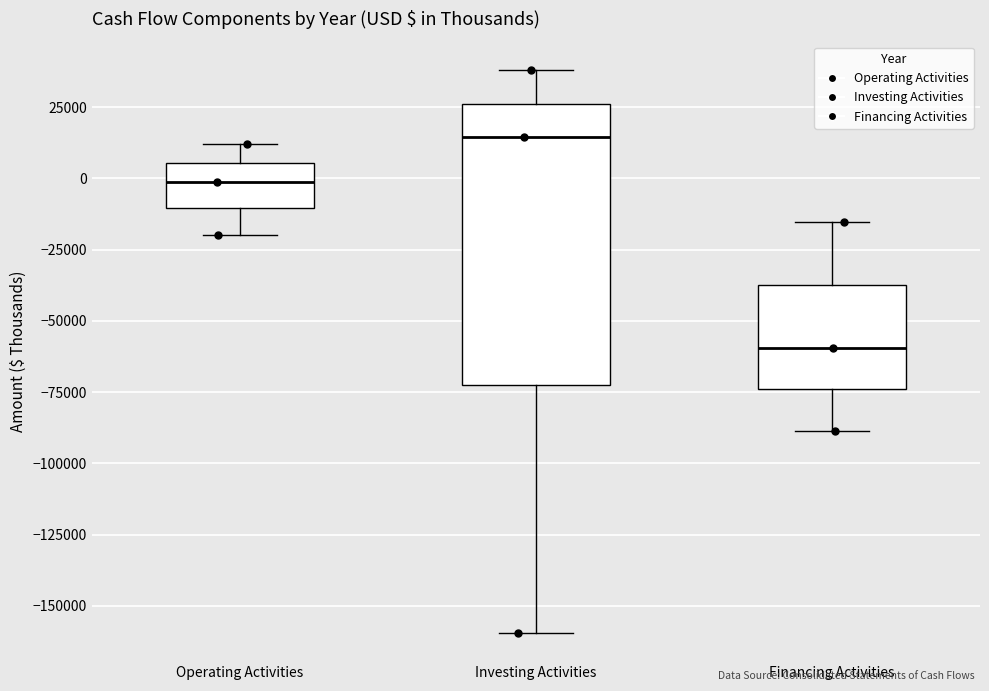

Comparing the boxes themselves (not the whiskers), which one is the tallest?

Investing Activities